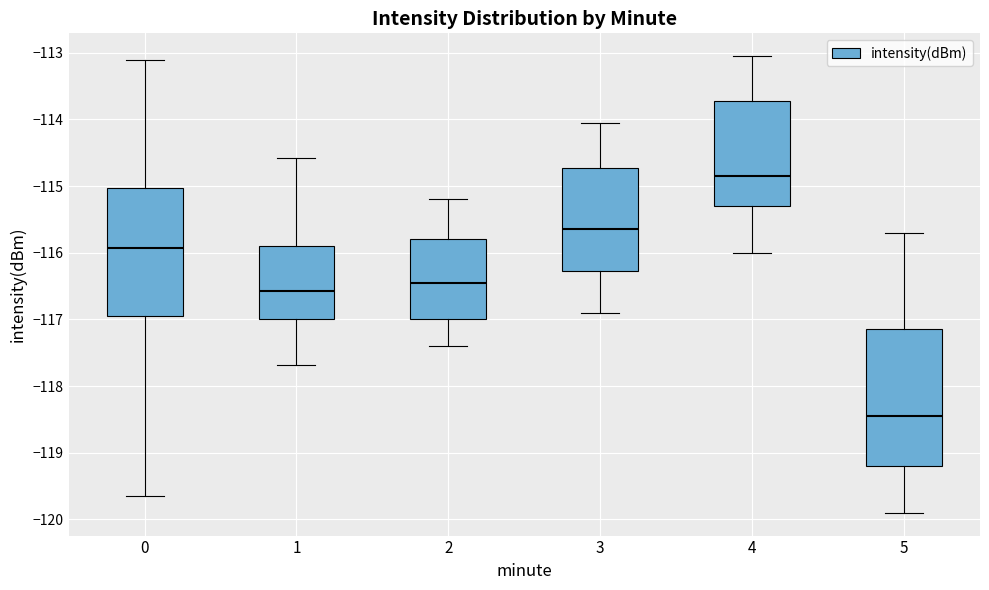

Reading left to right, read every box against the y-axis: the position of its median line, the range the box covers, and the ends of its whiskers. The values are not printed on the chart, so give them approximately, as read against the axis.

0: median -115.9, box -117.0 to -115.0, whiskers -119.7 to -113.1
1: median -116.6, box -117.0 to -115.9, whiskers -117.7 to -114.6
2: median -116.4, box -117.0 to -115.8, whiskers -117.4 to -115.2
3: median -115.6, box -116.3 to -114.7, whiskers -116.9 to -114.0
4: median -114.8, box -115.3 to -113.7, whiskers -116.0 to -113.0
5: median -118.4, box -119.2 to -117.1, whiskers -119.9 to -115.7